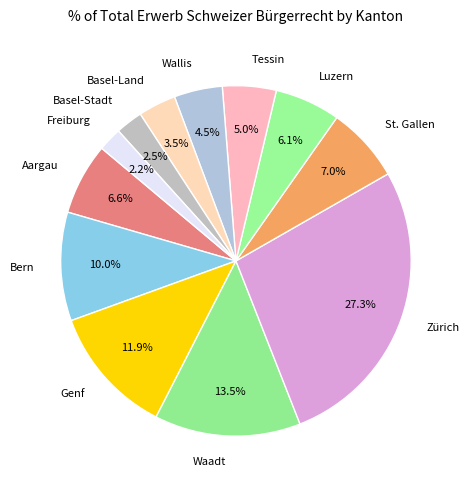

Does Bern account for over 50% of the chart?

No